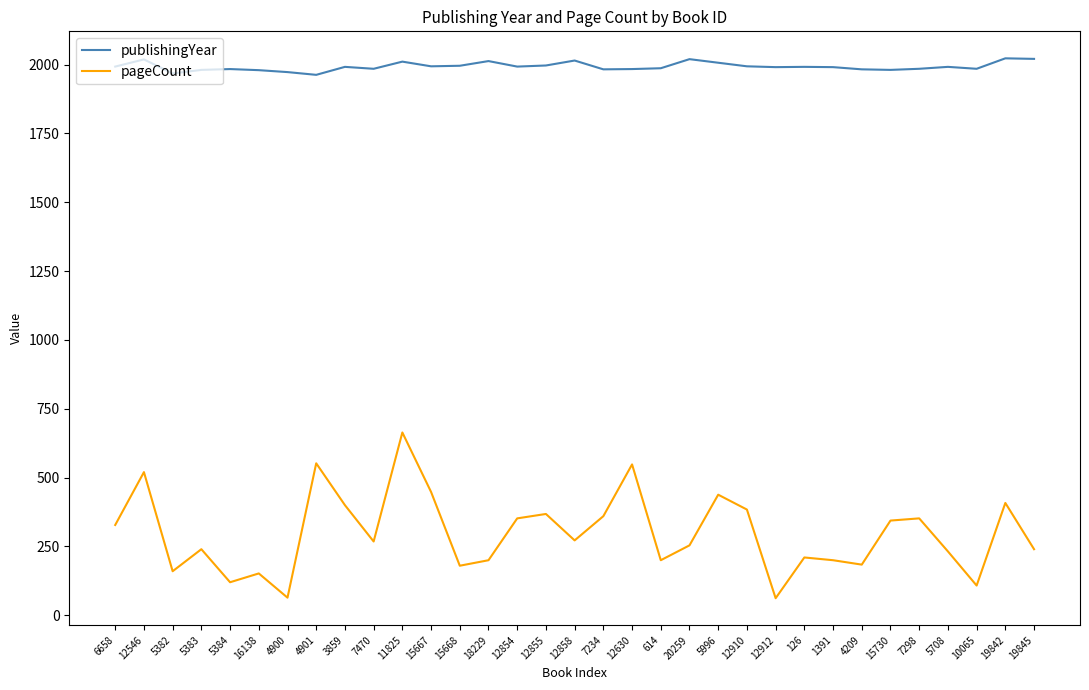

Read the pageCount value at 12855.

368